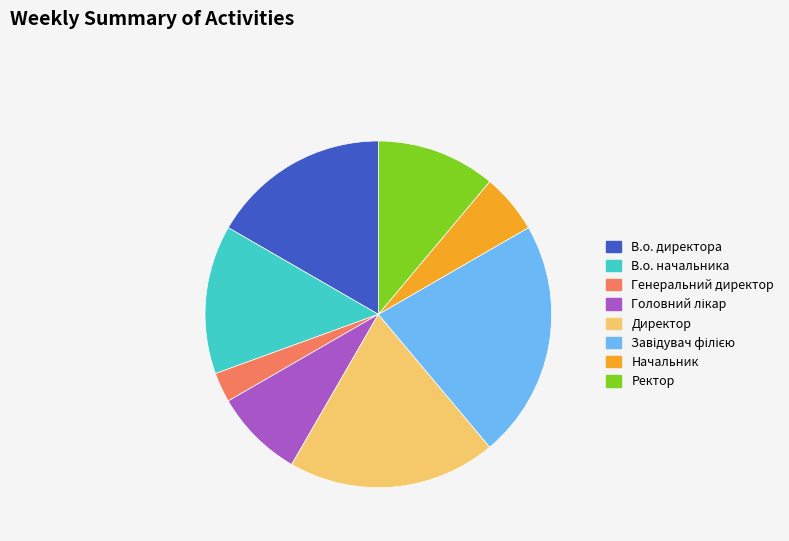

What is the smallest slice in the pie chart?

Генеральний директор